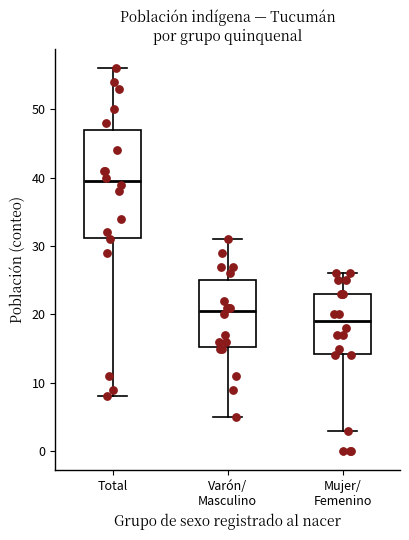

Which box is the tallest, from its lower edge to its upper edge?

Total